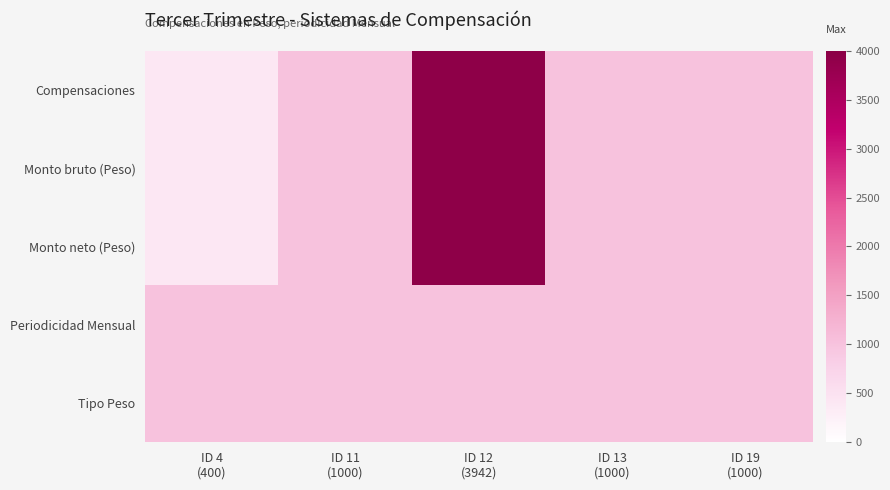

What is the minimum value shown in the chart?

400